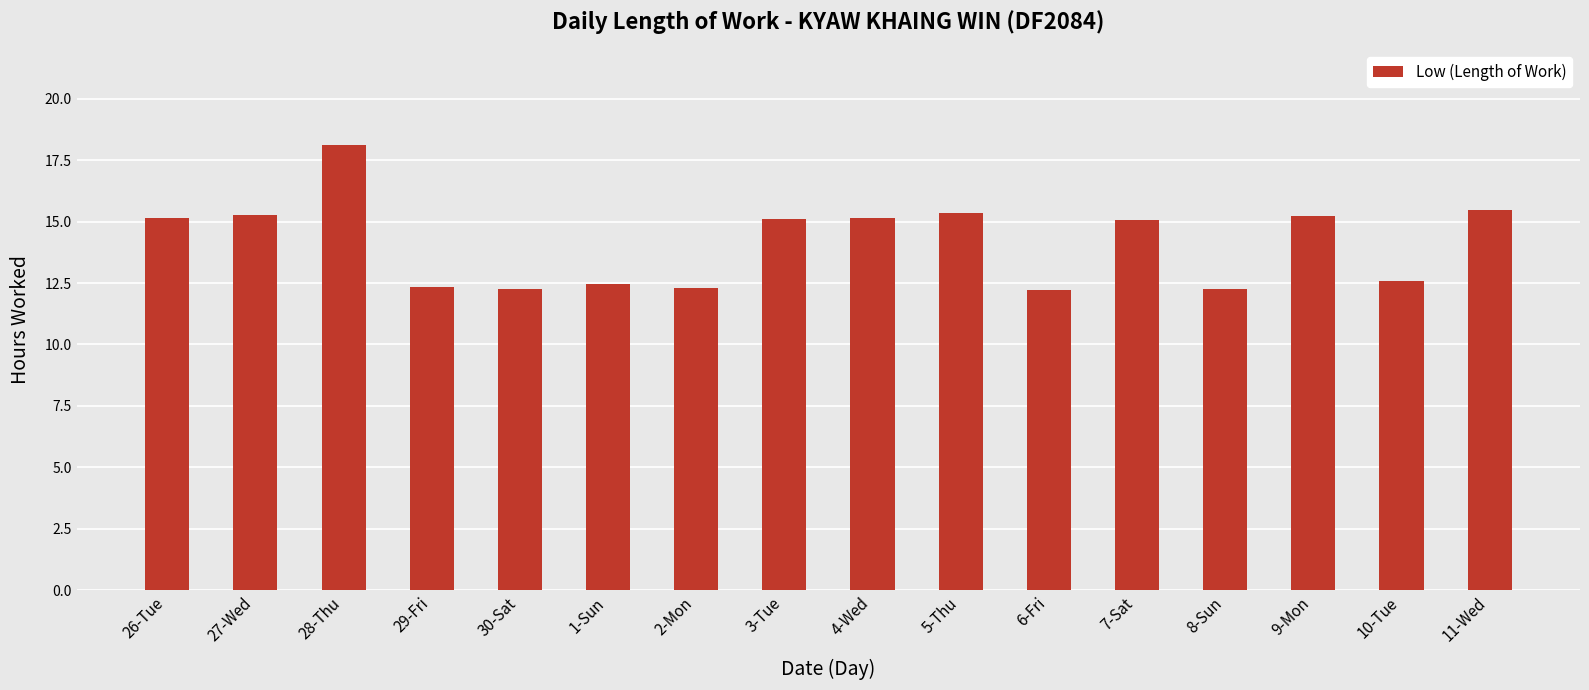

True or false: the data shows 15.3 at 27-Wed.

True